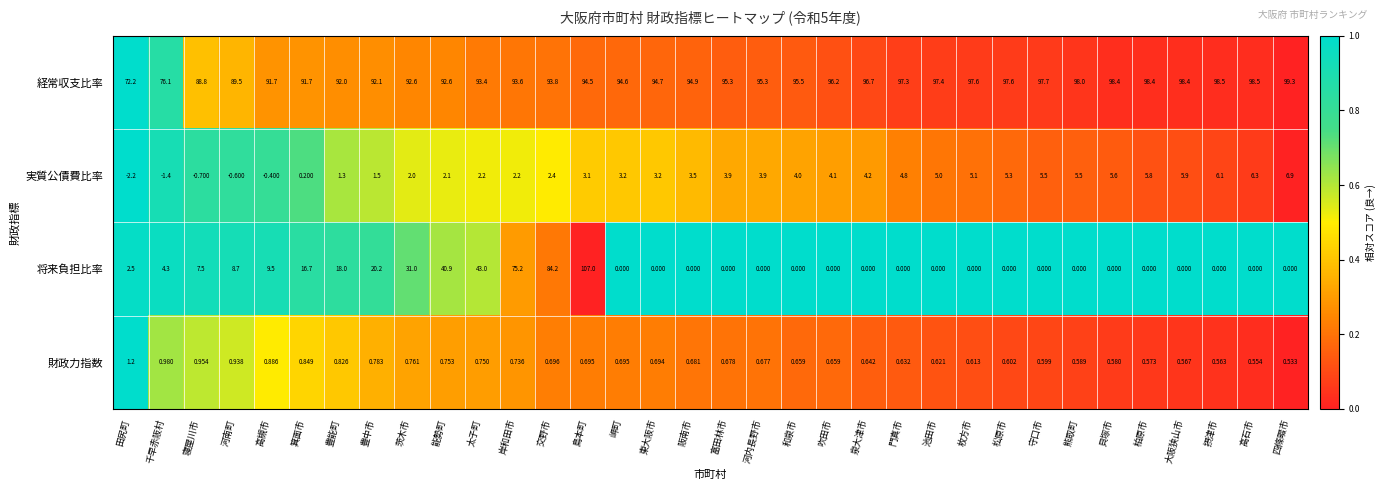

Which series changed the most between 豊中市 and 阪南市?

将来負担比率